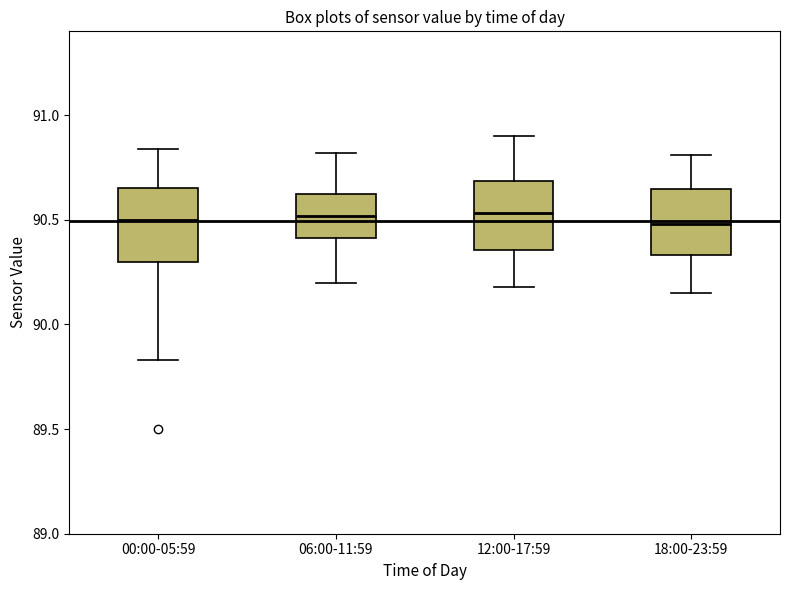

Reading left to right, transcribe this box plot: for each box, give where its median line is, the range the box spans, and where its two whiskers end, as read against the y-axis. The values are not printed on the chart, so give them approximately, as read against the axis.

00:00-05:59: median 90.50, box 90.30 to 90.65, whiskers 89.85 to 90.85
06:00-11:59: median 90.50, box 90.40 to 90.65, whiskers 90.20 to 90.80
12:00-17:59: median 90.55, box 90.35 to 90.70, whiskers 90.20 to 90.90
18:00-23:59: median 90.50, box 90.35 to 90.65, whiskers 90.15 to 90.80